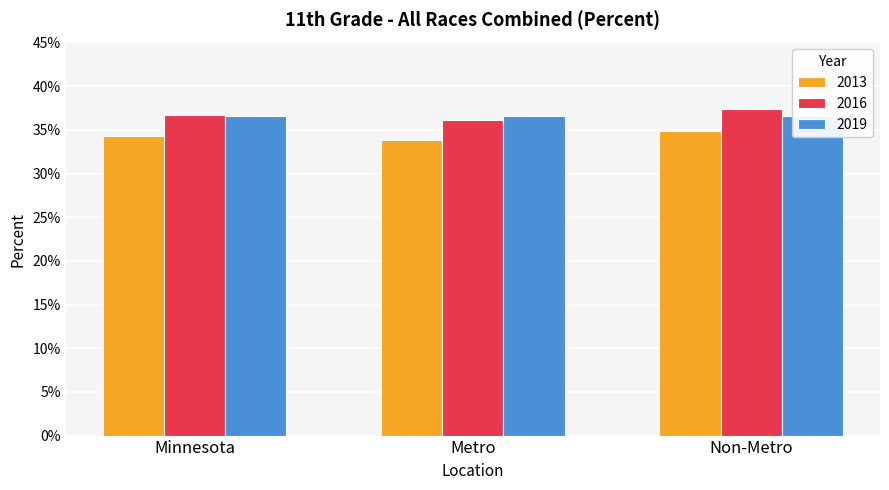

What is the highest value of the 2016 series?

0.4